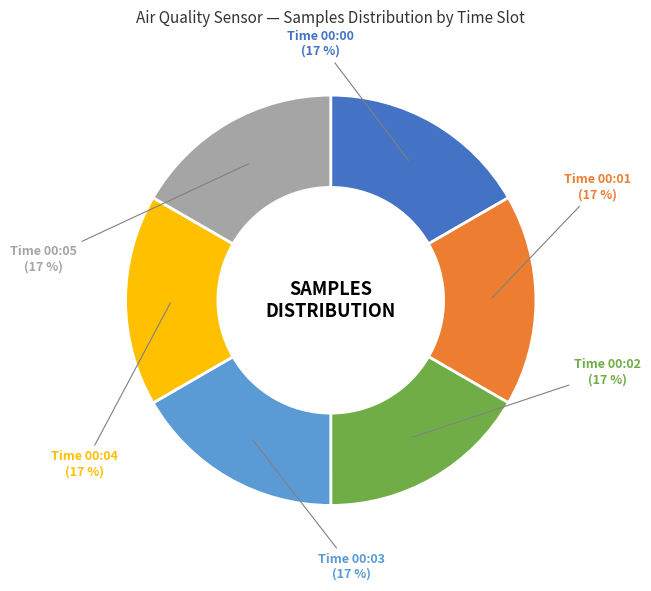

Is there a majority slice in this chart?

No